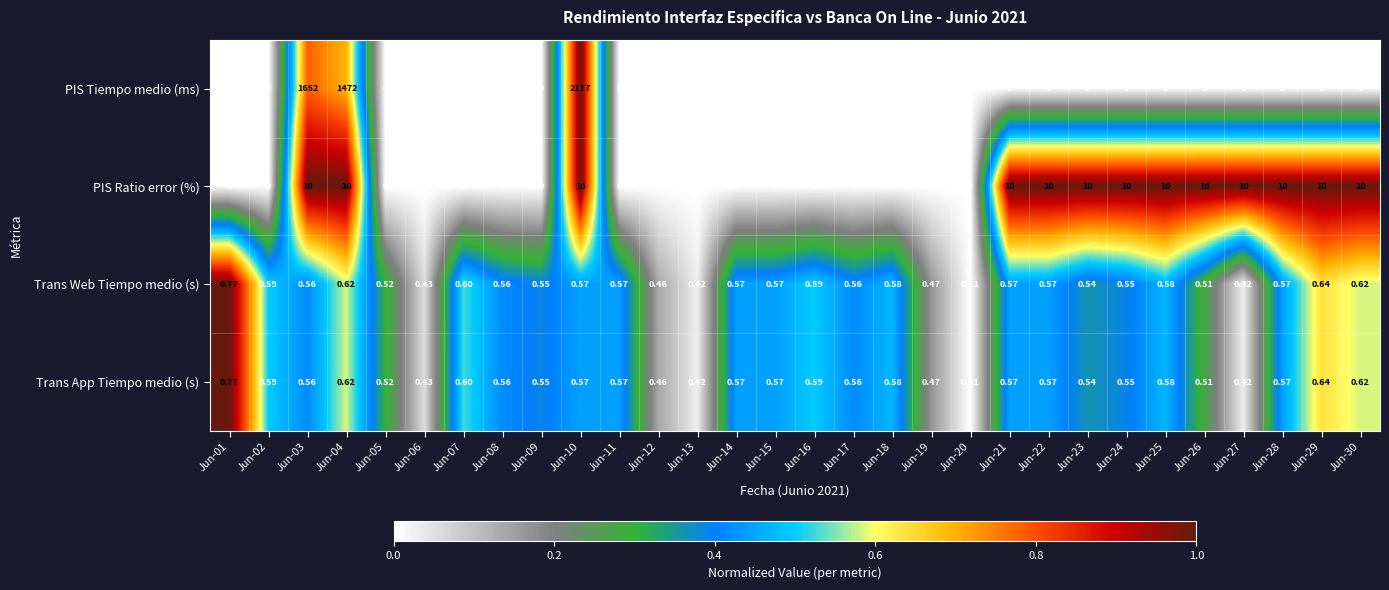

Is the value of PIS Tiempo medio (ms) at Jun-14 greater than the value of Trans Web Tiempo medio (s) at Jun-09?

No